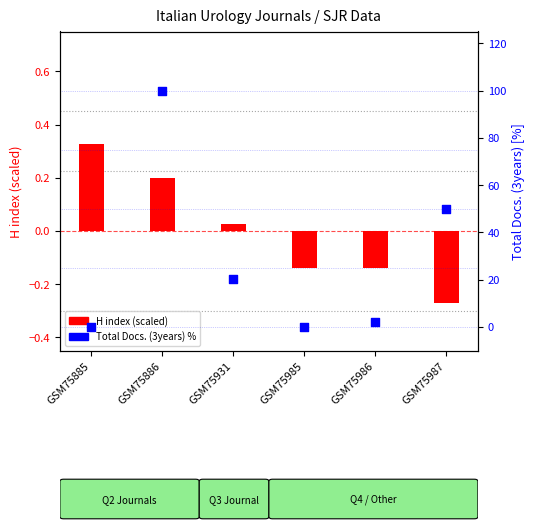

What are all the series names shown in the legend?

H index (scaled), Total Docs. 3years (%)